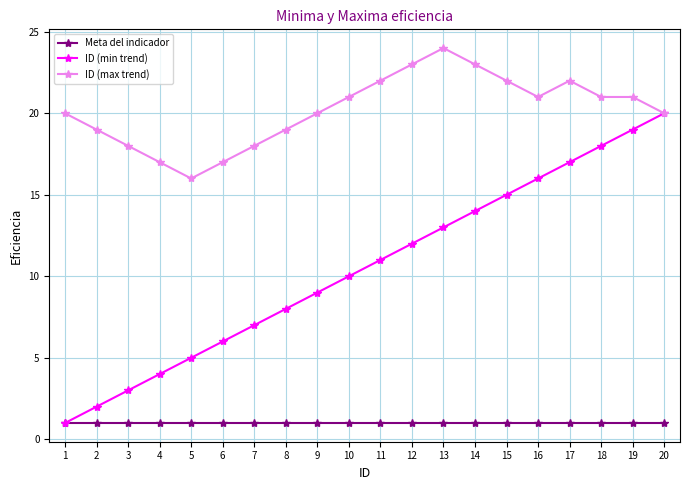

What is the difference between the ID (max trend) values at 6 and 2?

2